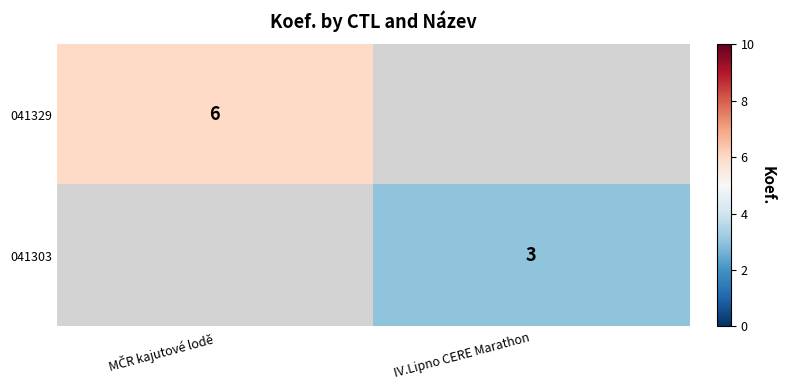

What is the total value across all series at MČR kajutové lodě?

6